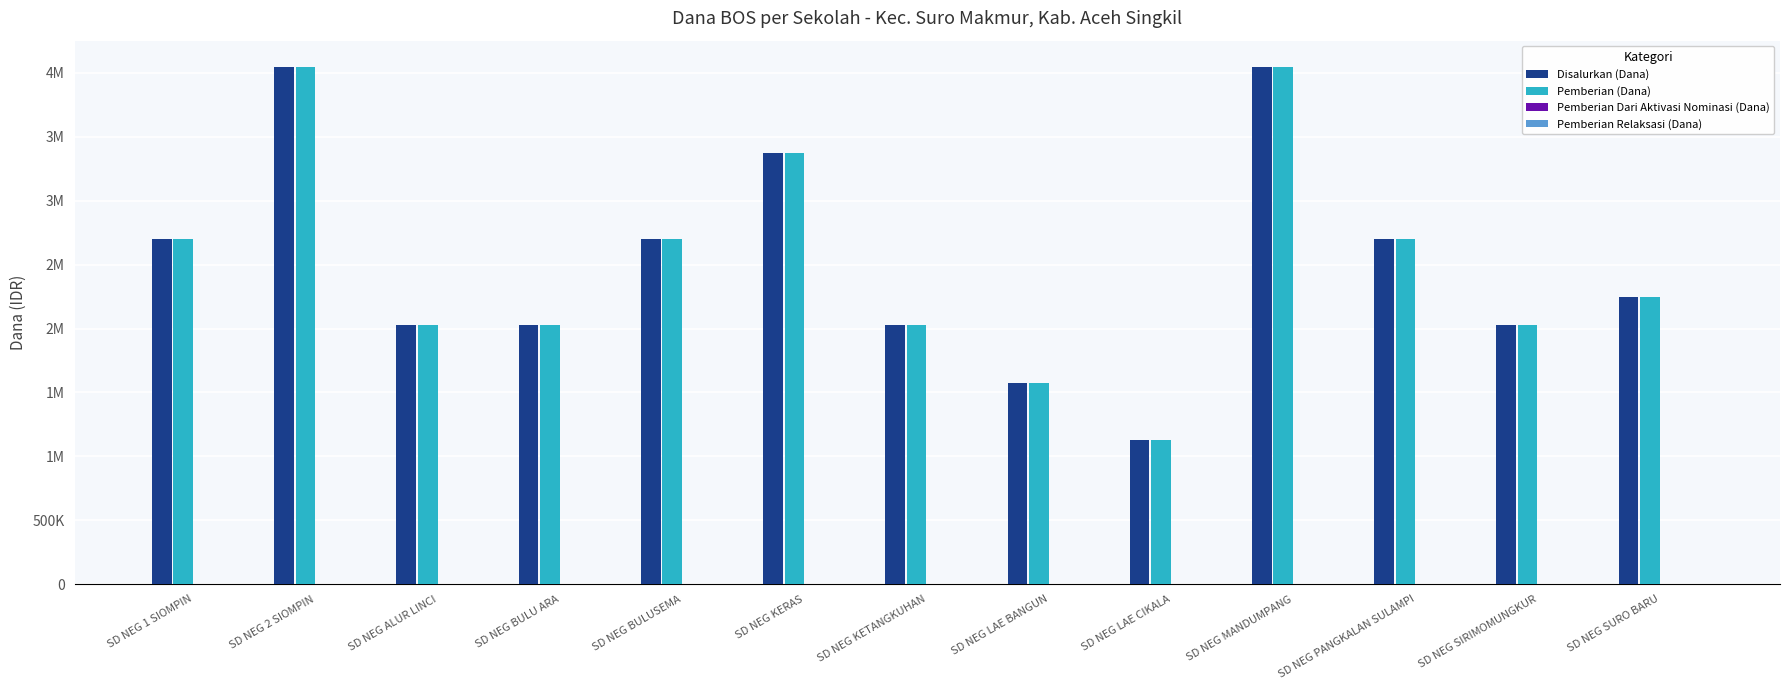

Are the bars grouped side by side (vs. stacked)?

Yes